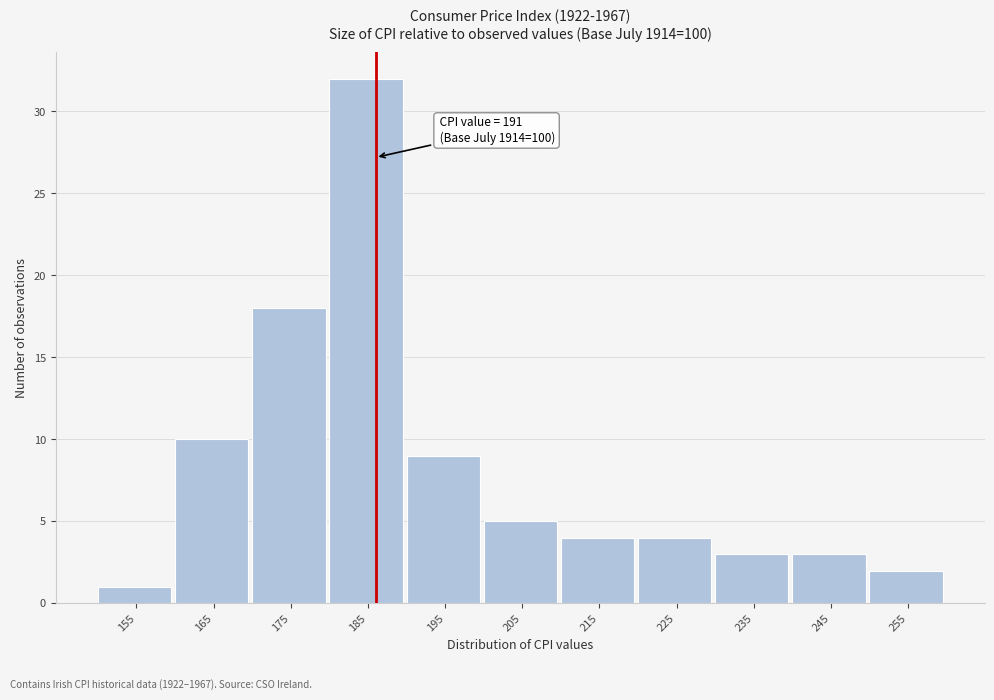

Reading right to left, list all the values displayed in this chart.

2	3	3	4	4	5	9	32	18	10	1